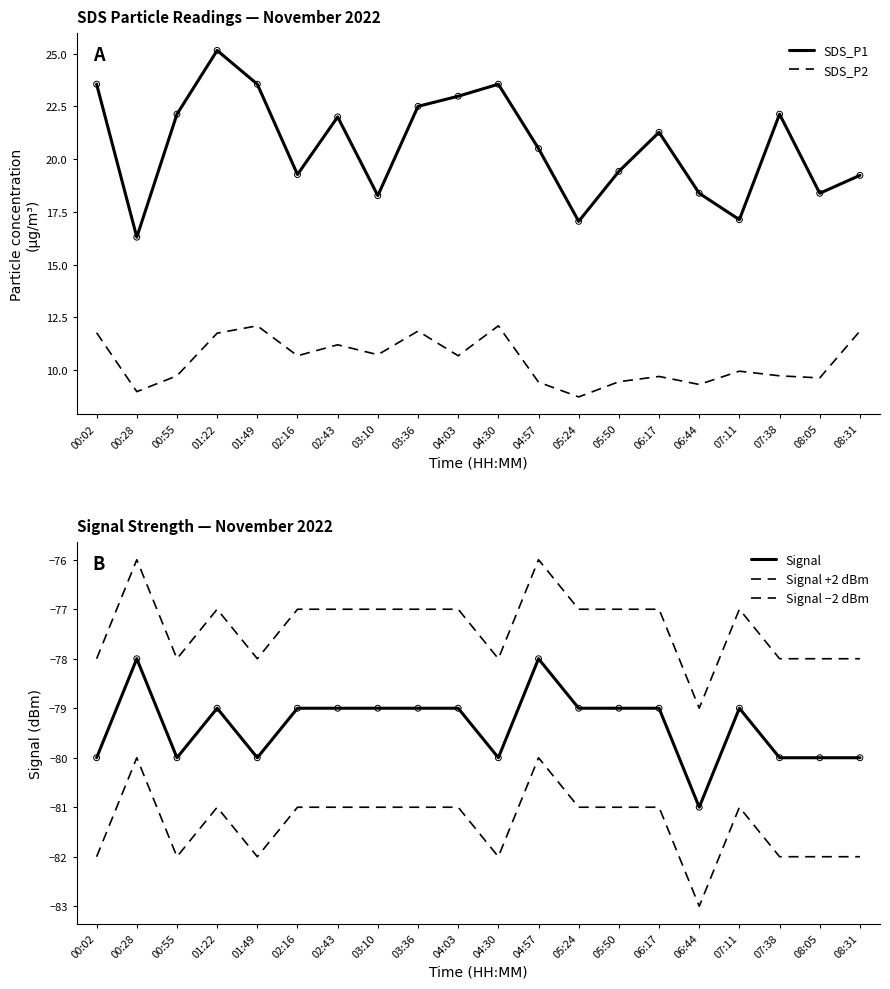

At how many categories does at least one series exceed 4?

20